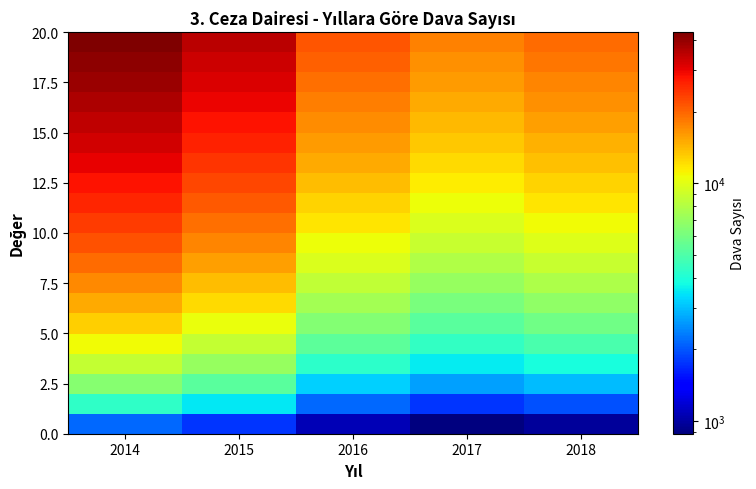

At which category is the sum across all series the highest?

2014